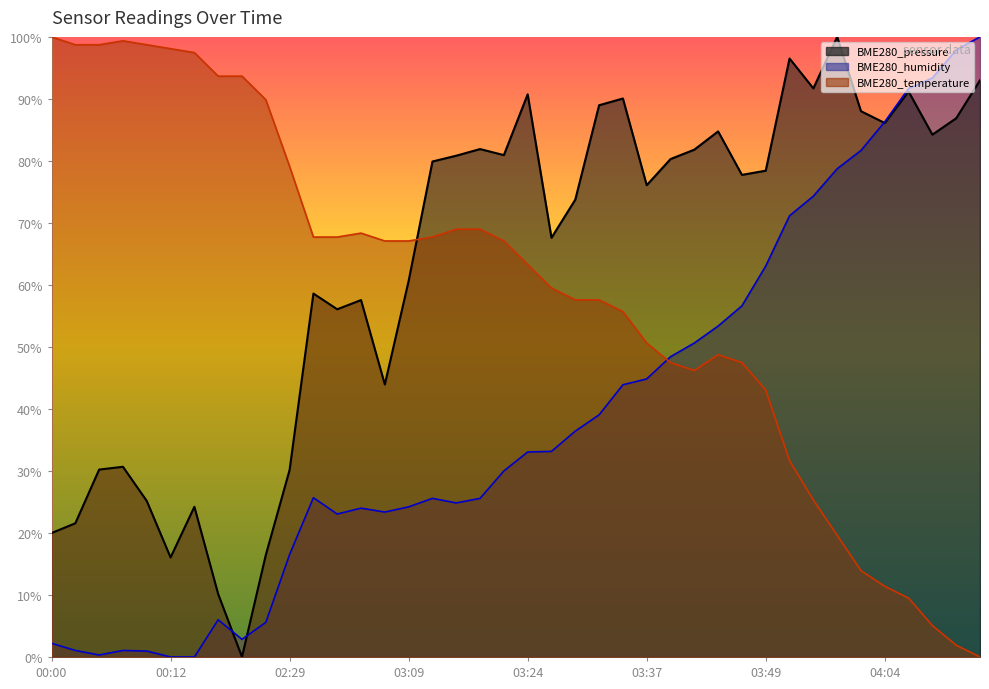

What is the total value across all series at 00:05?

129.3